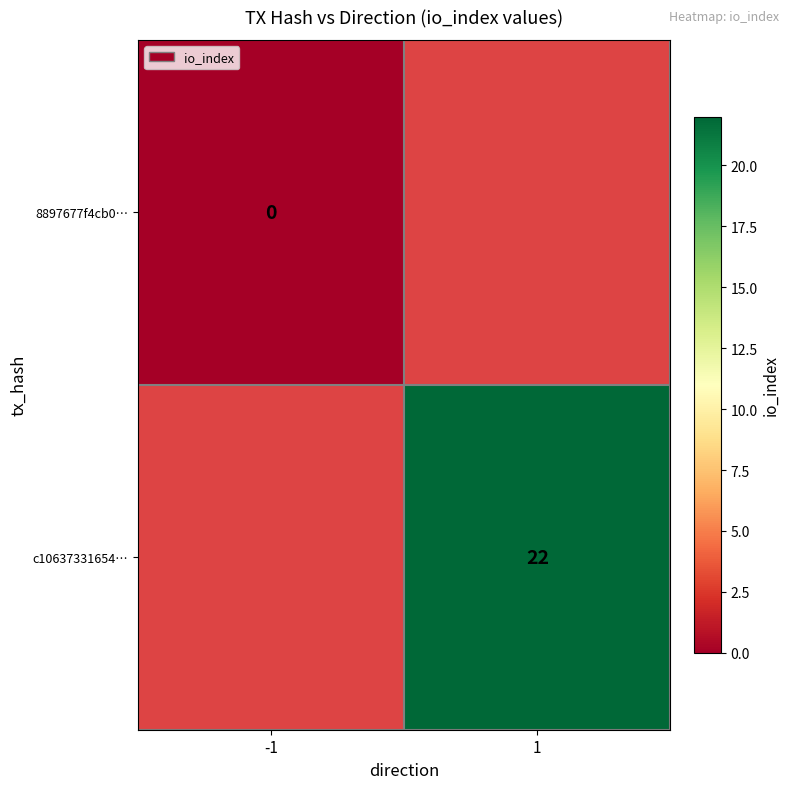

What is the maximum value shown in the chart?

22.0